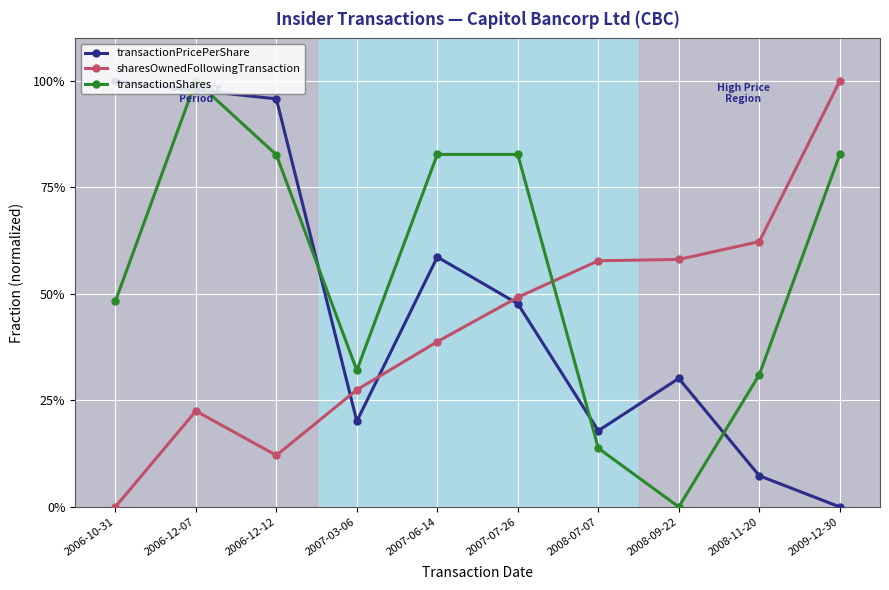

Which series ends up on top after the final intersection of transactionShares and transactionPricePerShare?

transactionShares